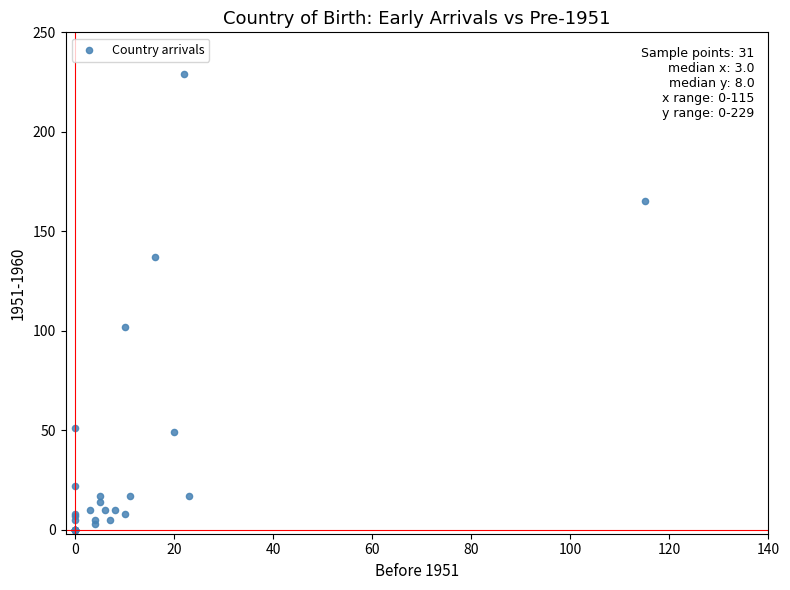

What Y value in the scatter plot is closest to 114?

102